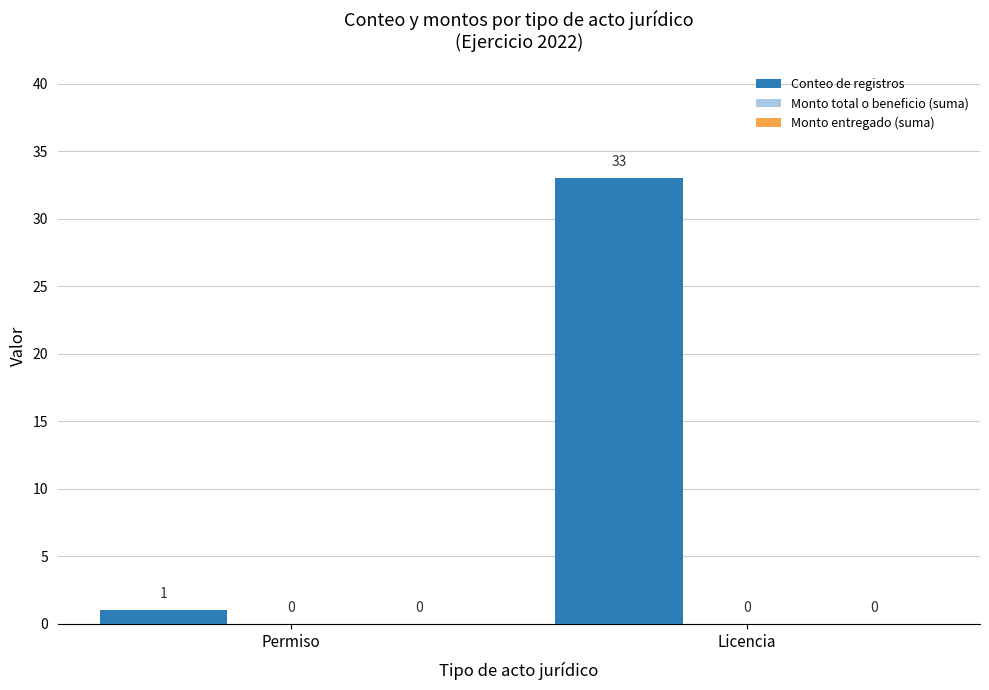

Are the bars horizontal?

No